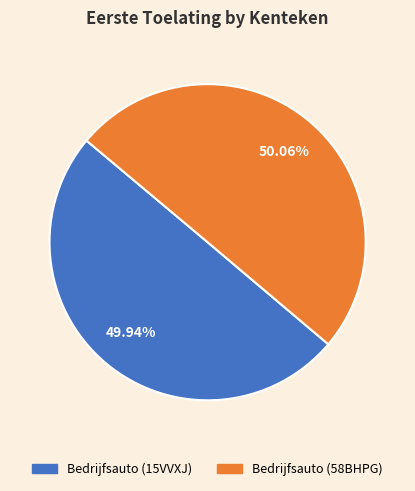

Do Bedrijfsauto (58BHPG) and Bedrijfsauto (15VVXJ) together represent more than half of the pie?

Yes